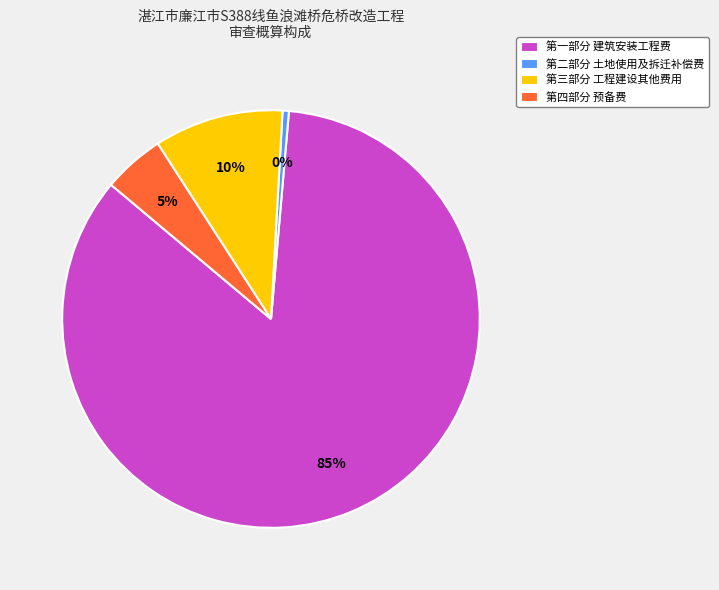

What is the majority slice?

第一部分 建筑安装工程费